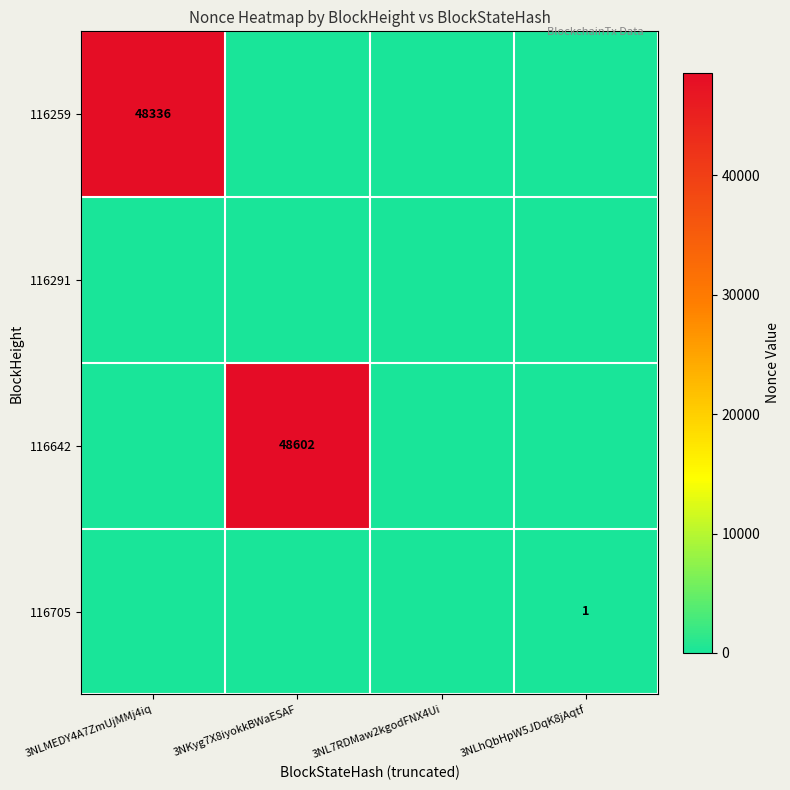

Rank the series by their maximum value, from highest to lowest.

116642, 116259, 116705, 116291